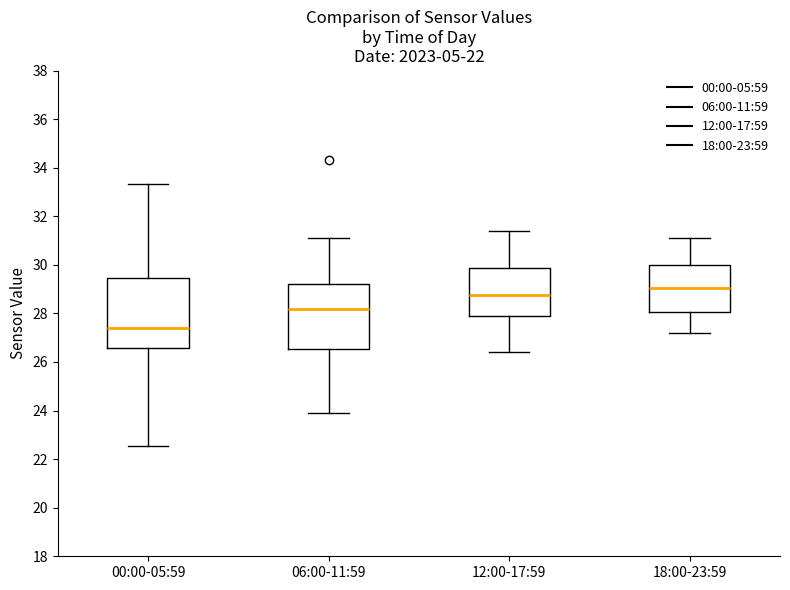

Reading left to right, read every box against the y-axis: the position of its median line, the range the box covers, and the ends of its whiskers. The values are not printed on the chart, so give them approximately, as read against the axis.

00:00-05:59: median 27.4, box 26.6 to 29.4, whiskers 22.6 to 33.4
06:00-11:59: median 28.2, box 26.6 to 29.2, whiskers 24.0 to 31.2
12:00-17:59: median 28.8, box 27.8 to 29.8, whiskers 26.4 to 31.4
18:00-23:59: median 29.0, box 28.0 to 30.0, whiskers 27.2 to 31.2